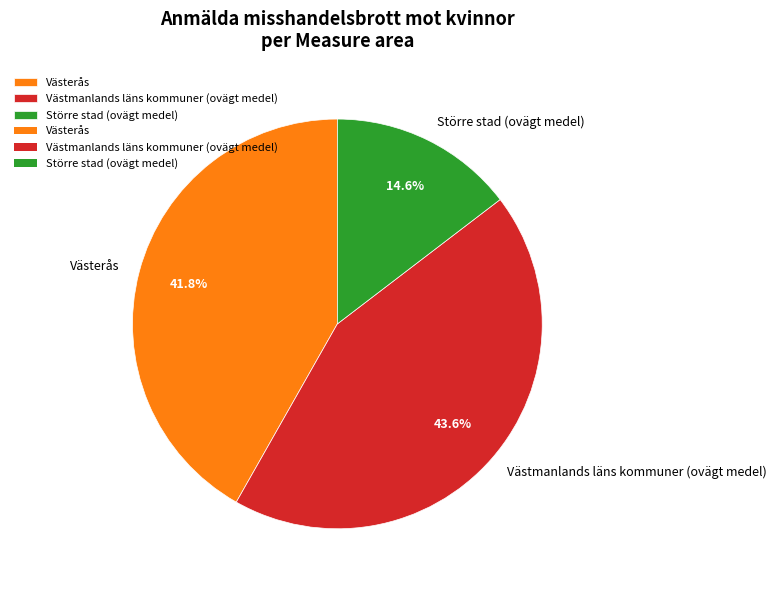

Combined, what portion of the pie is Västerås and Västmanlands läns kommuner (ovägt medel)?

85.4%